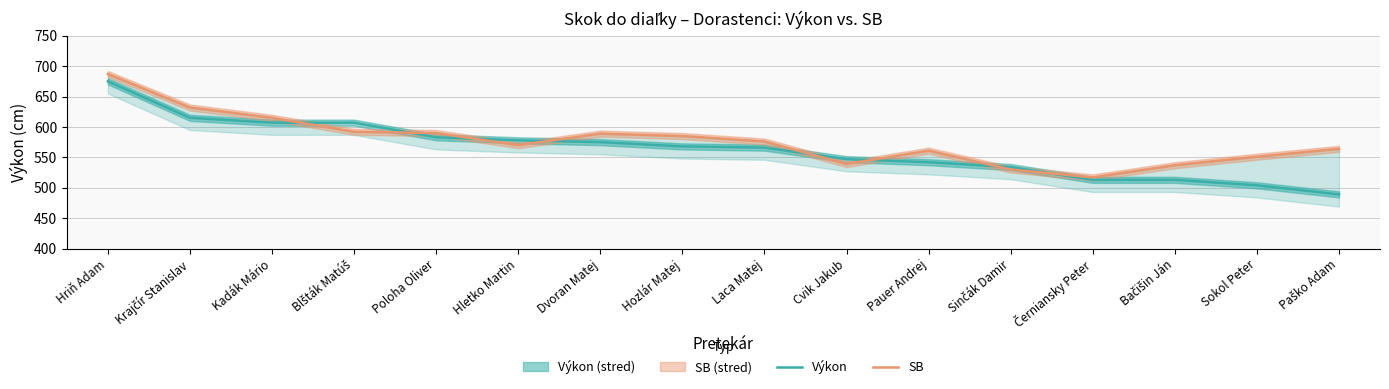

Where does the SB series first go above 576?

Hriň Adam